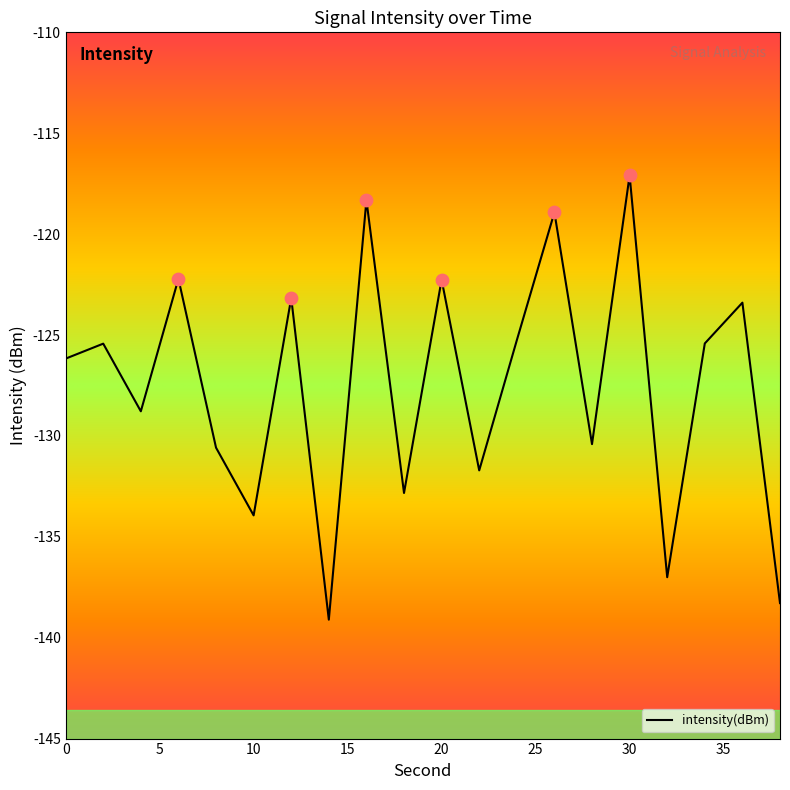

What is the minimum value shown in the chart?

-139.1